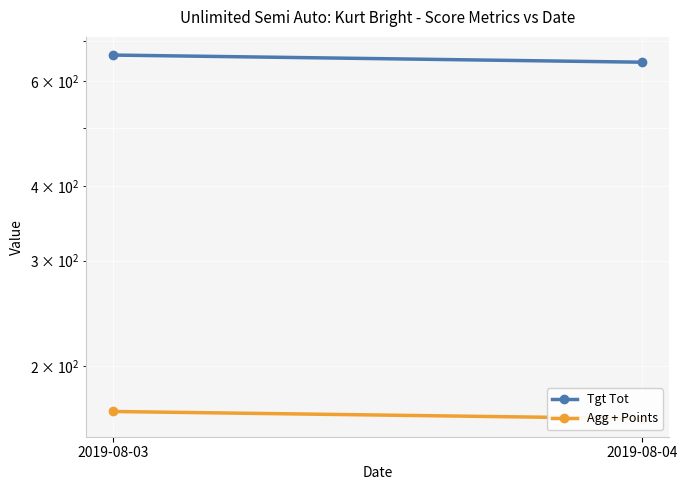

Reading right to left, what are all the values shown in this chart?

Tgt Tot: 645.0	663.0
Agg + Points: 163.2	167.8